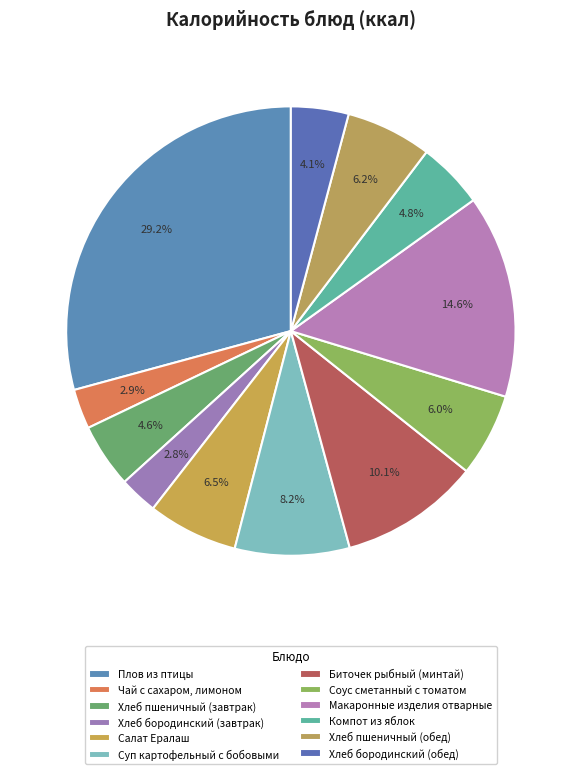

Do Хлеб бородинский (обед) and Хлеб пшеничный (завтрак) together represent more than half of the pie?

No